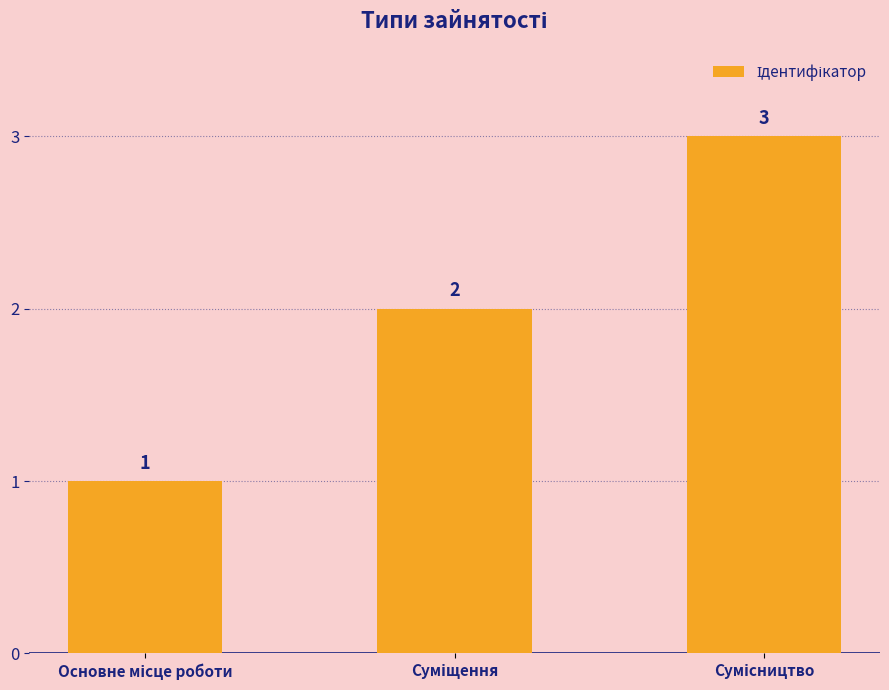

What is the maximum value shown in the chart?

3